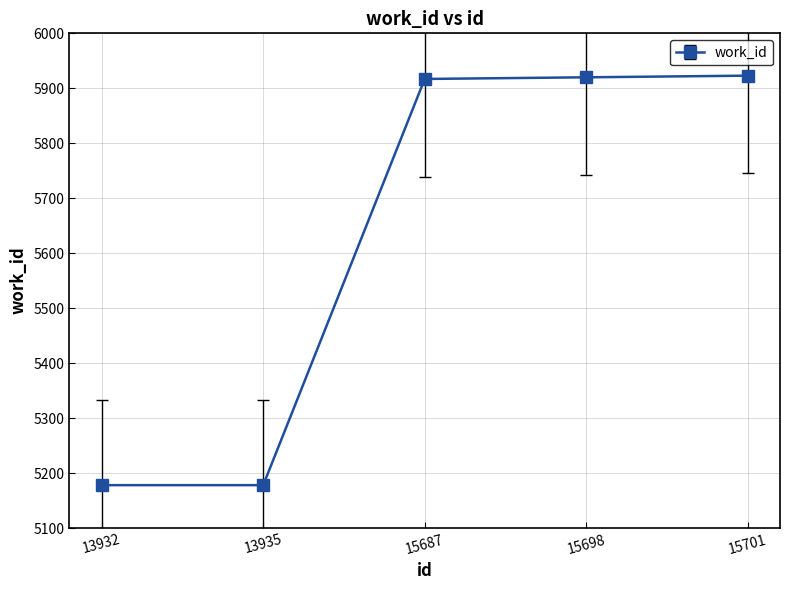

The chart shows a value of 9278 at 13935. True or false?

False